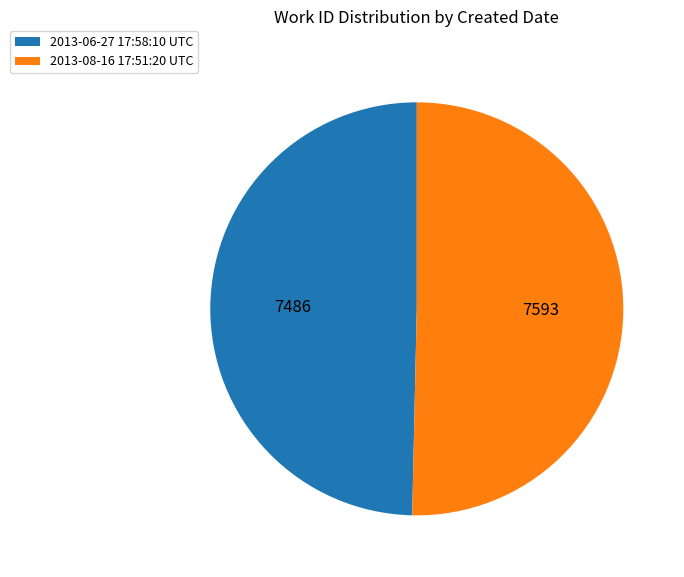

Which category has the biggest portion of the pie?

2013-08-16 17:51:20 UTC